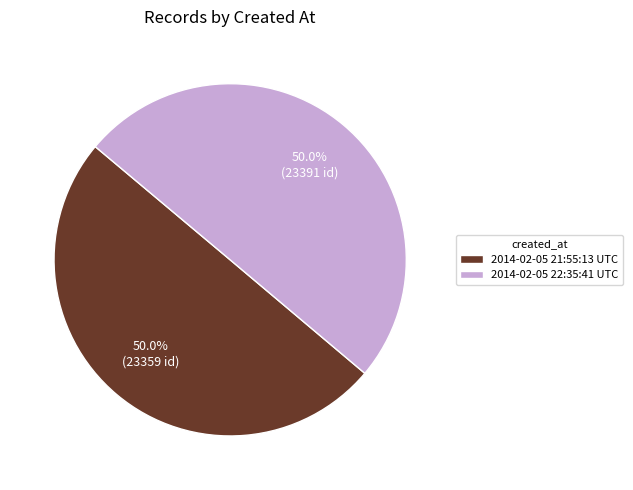

What portion of the pie excludes 2014-02-05 21:55:13 UTC?

50.0%